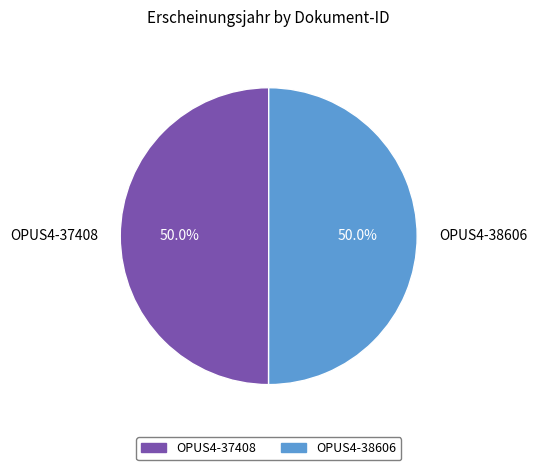

What percentage do OPUS4-38606 and OPUS4-37408 together represent?

100.0%